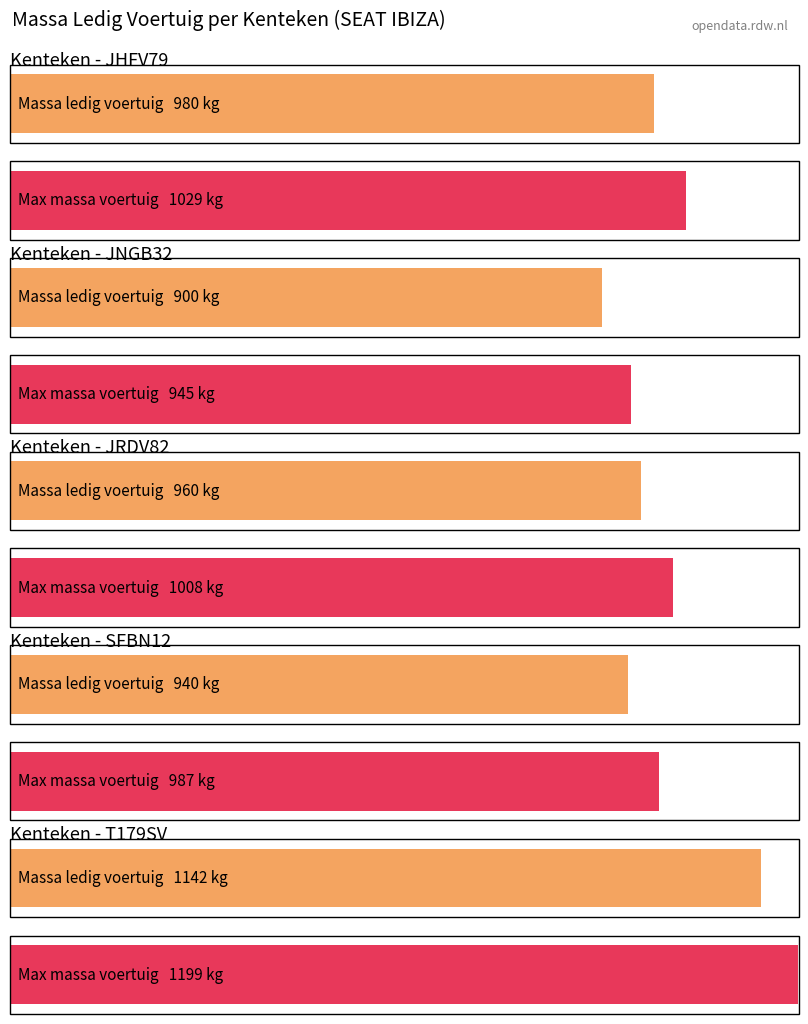

Does the chart contain stacked bars?

No